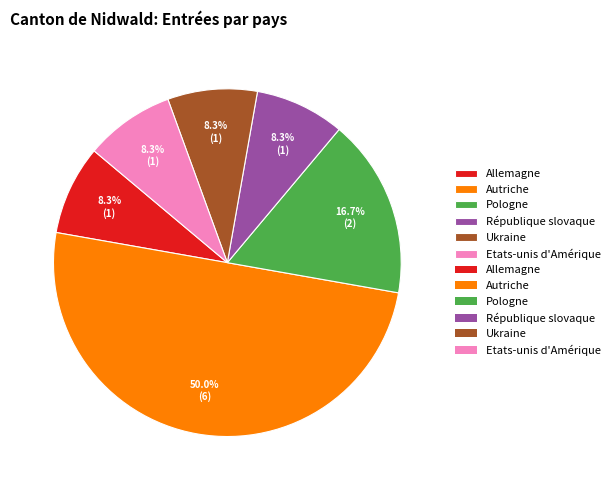

Is there a majority slice in this chart?

No